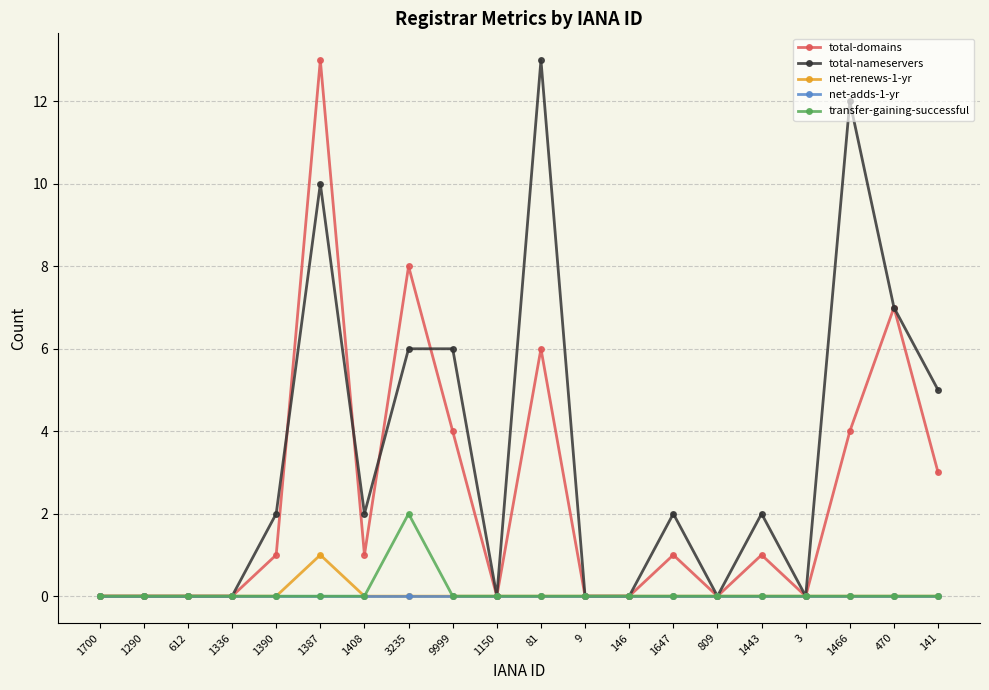

True or false: total-nameservers has more than 2 points higher than both neighbors.

True